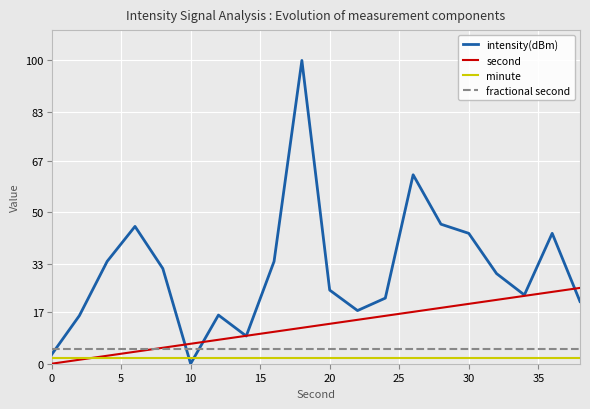

What is the maximum value for fractional second?

5.0